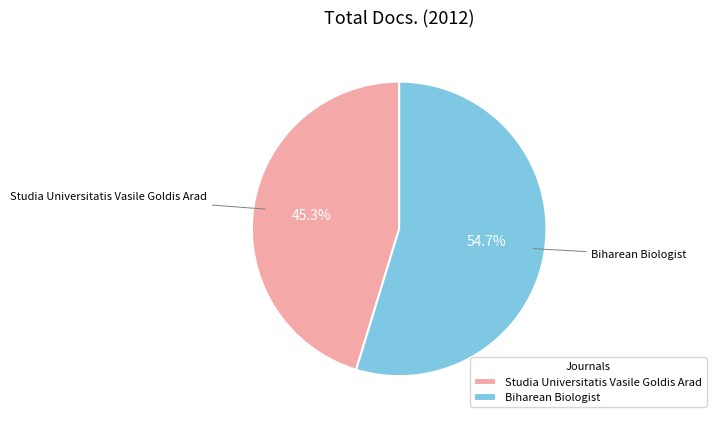

Does any single category account for the majority?

Yes